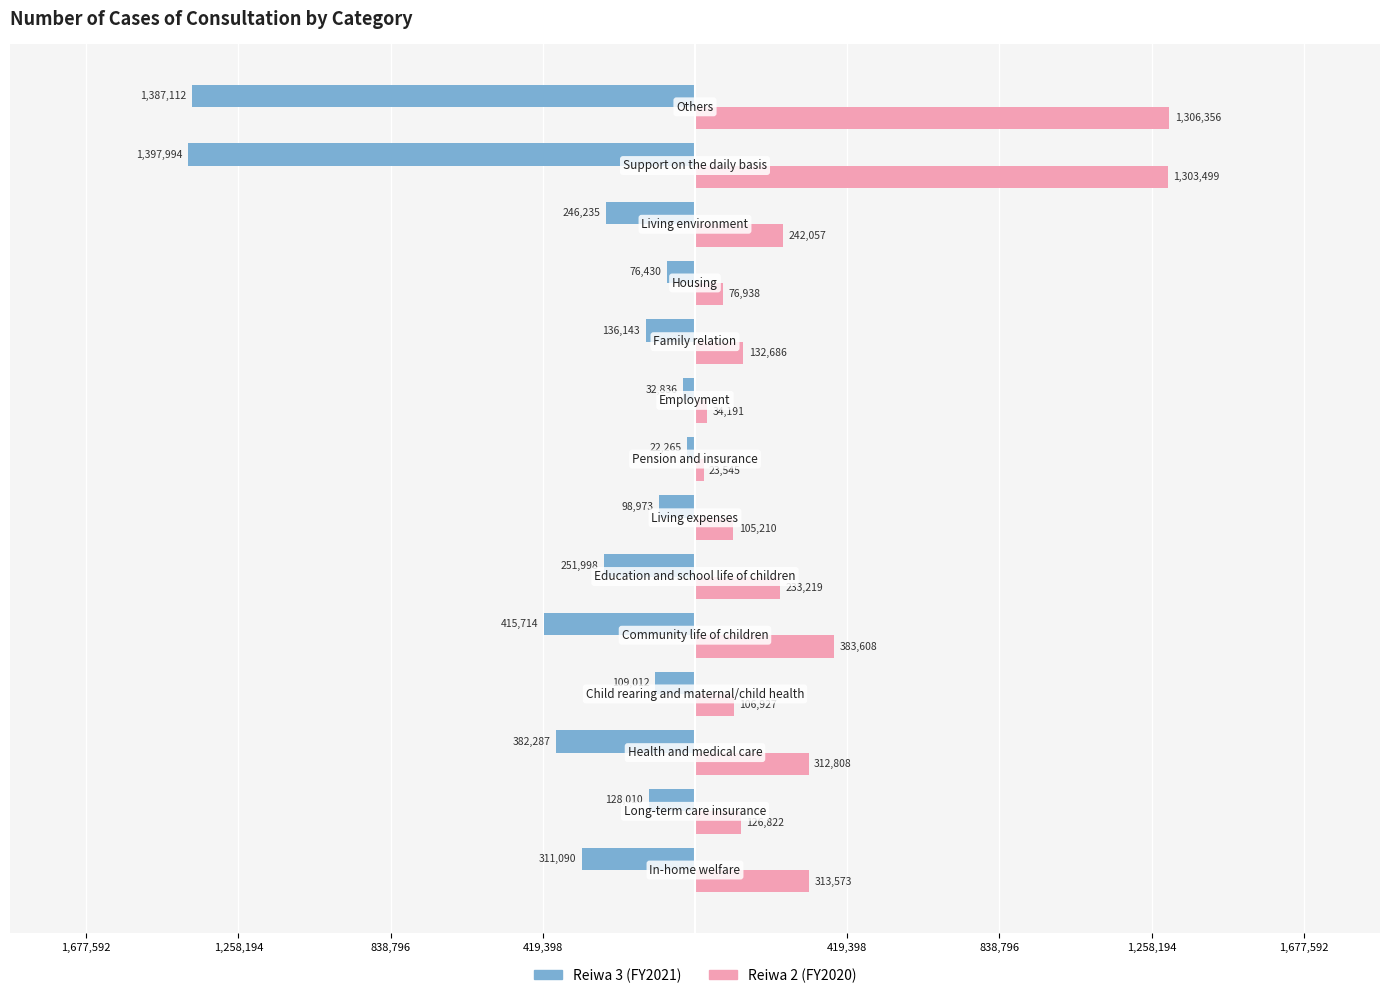

Which series has the widest spread of values?

Reiwa 3 (FY2021)